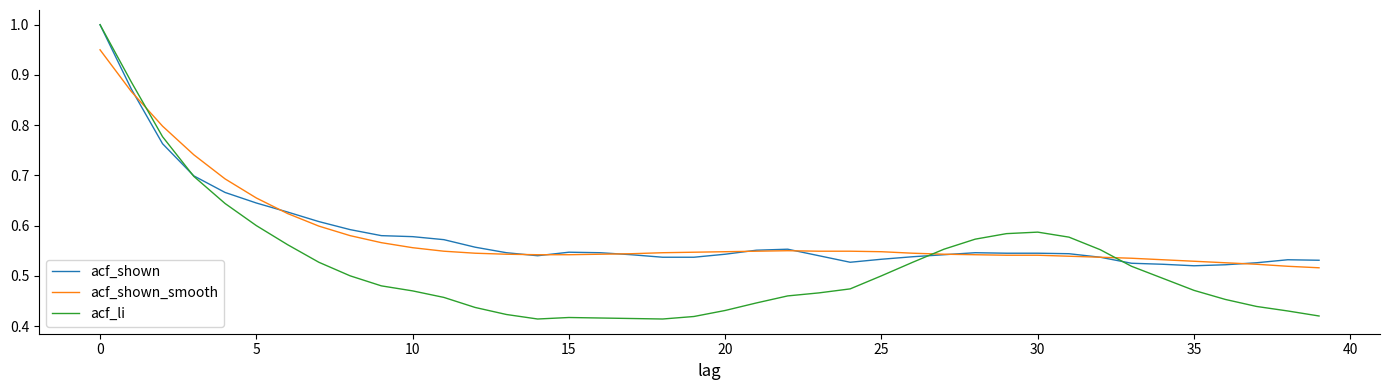

Which series has the largest range (max minus min)?

acf_li